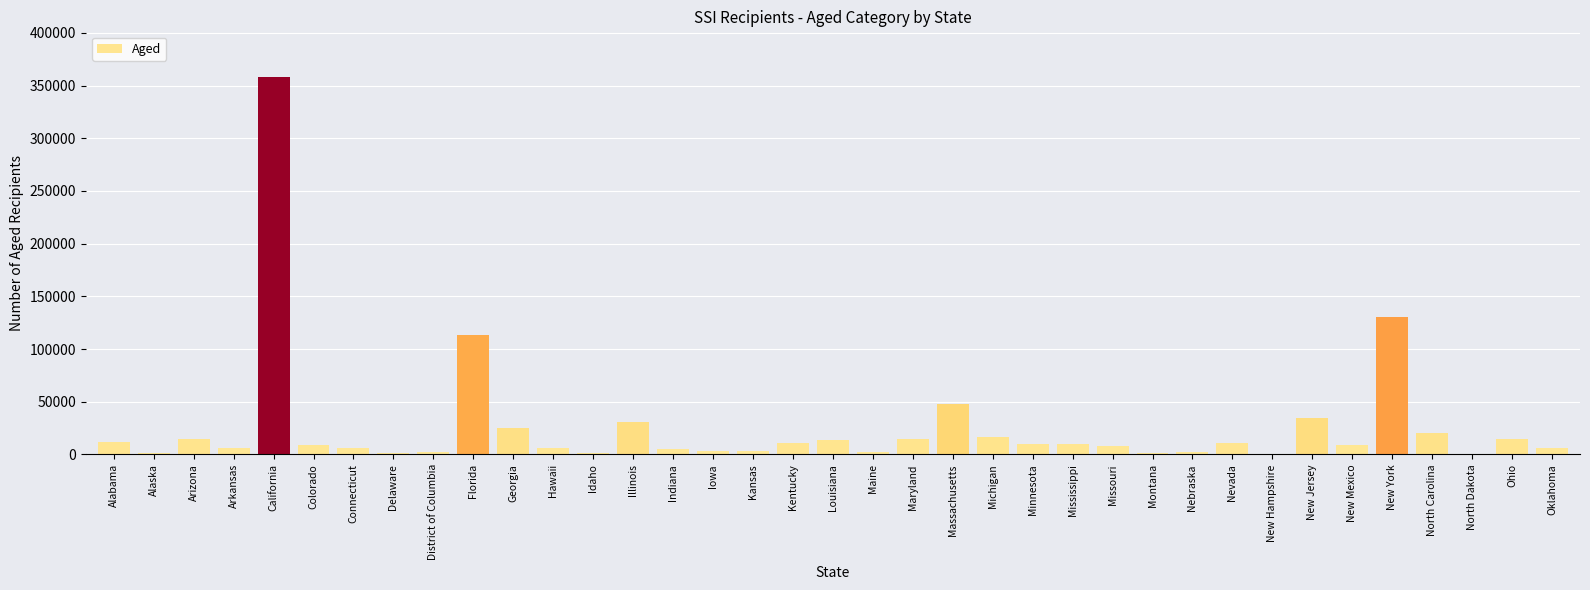

Between New Hampshire and California, which is larger?

California